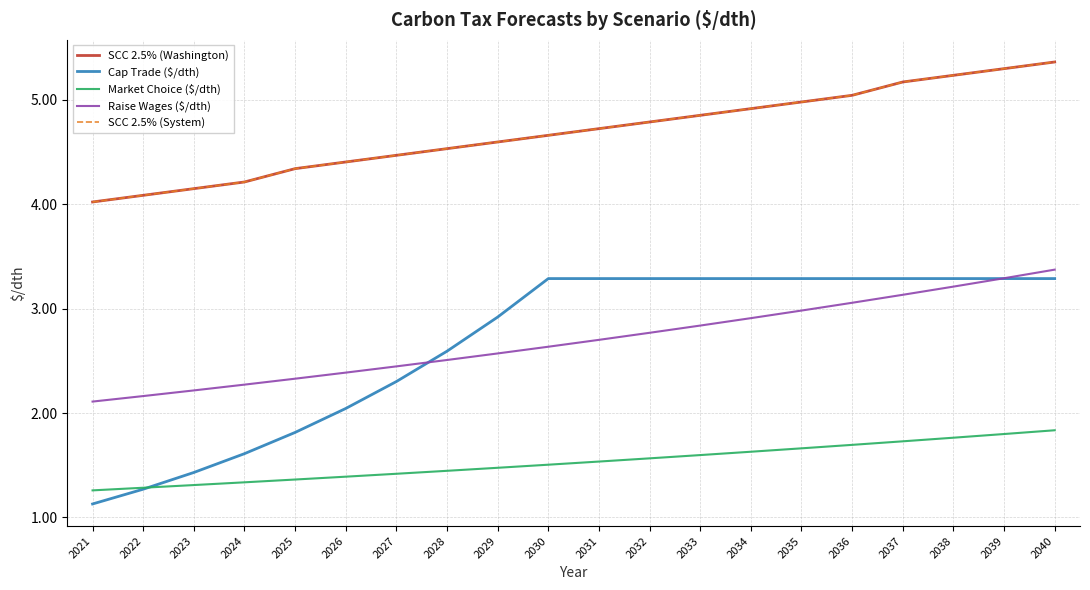

What is the difference between the second highest and minimum values in the Raise Wages ($/dth) series?

1.2